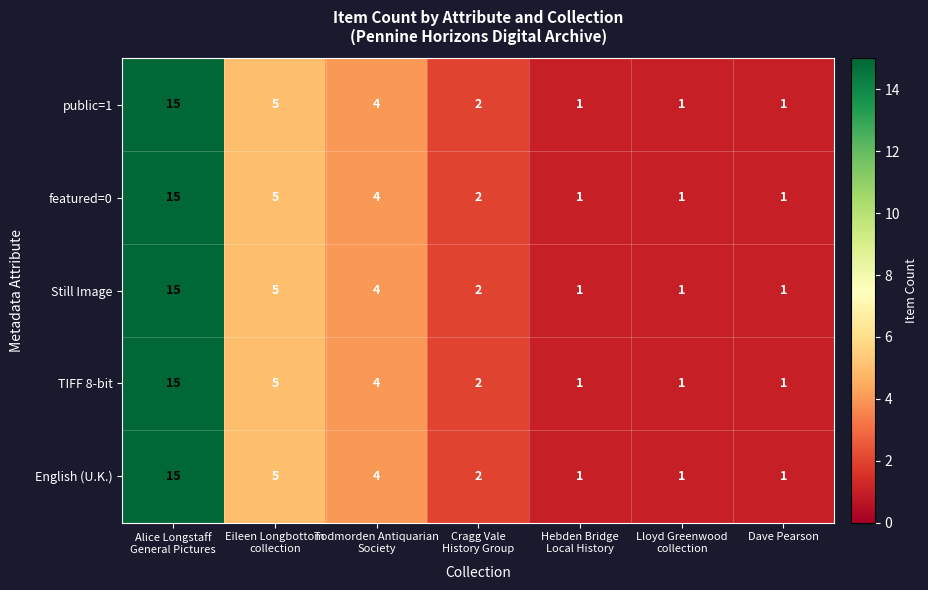

How many categories are shown in the chart?

7